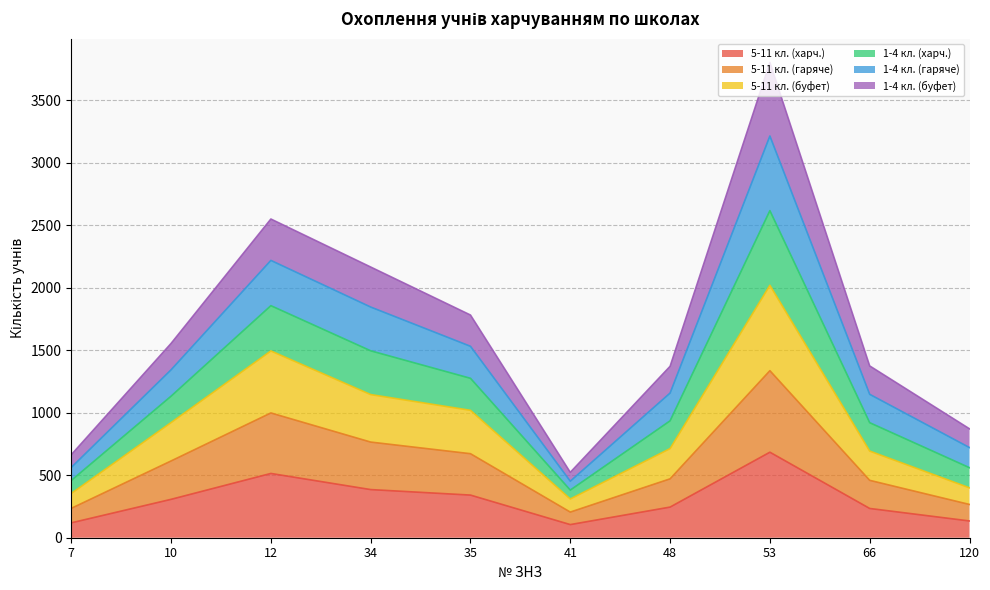

Does the chart display data point markers on the line(s)?

No